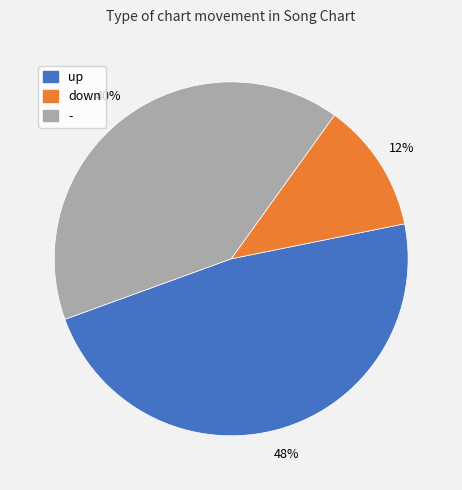

Does down represent more than half of the total?

No